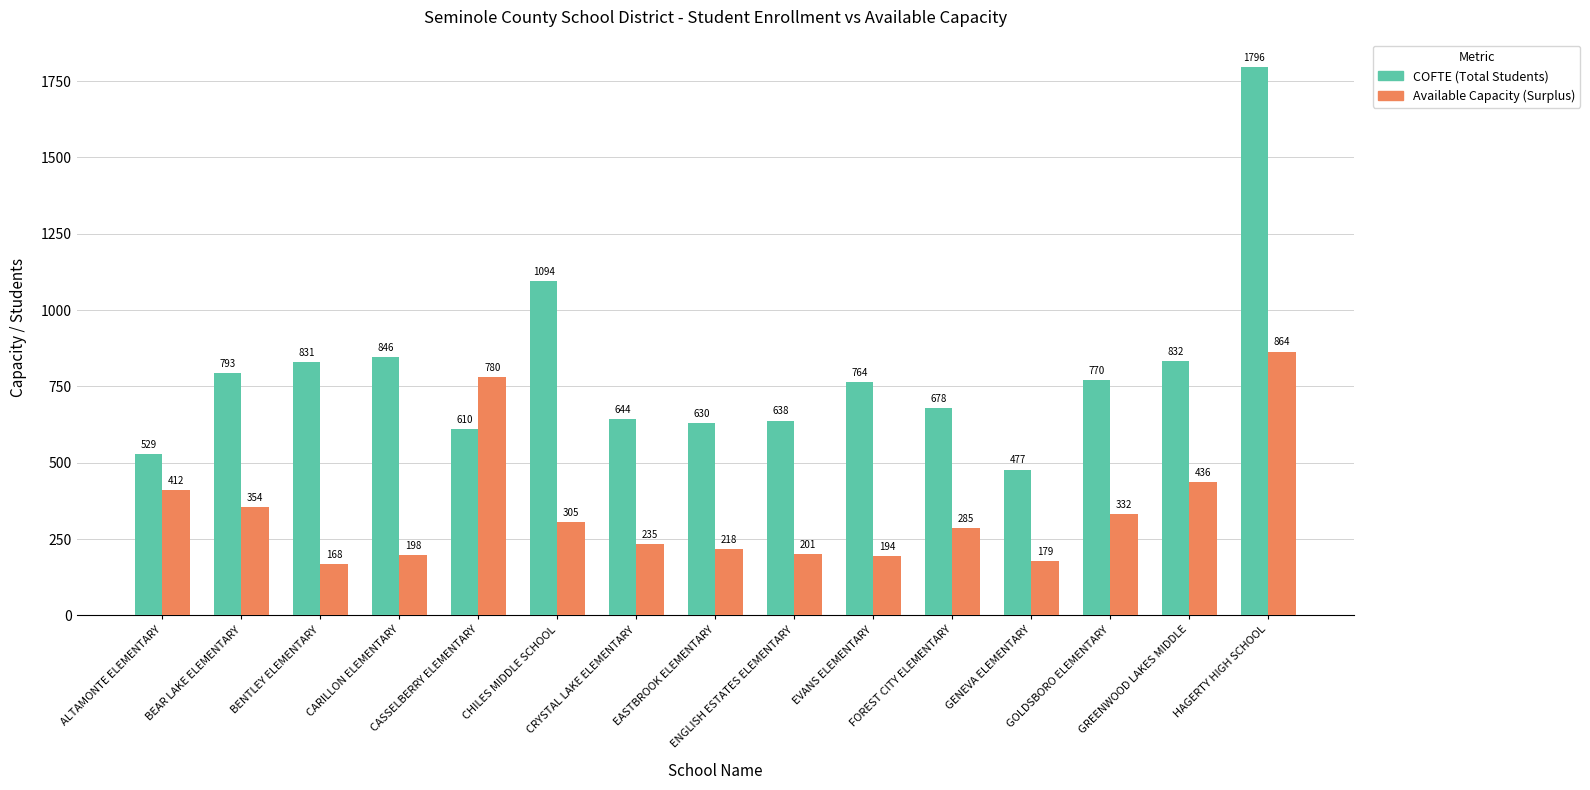

What is the spread (max minus min) of values at BEAR LAKE ELEMENTARY?

439.1